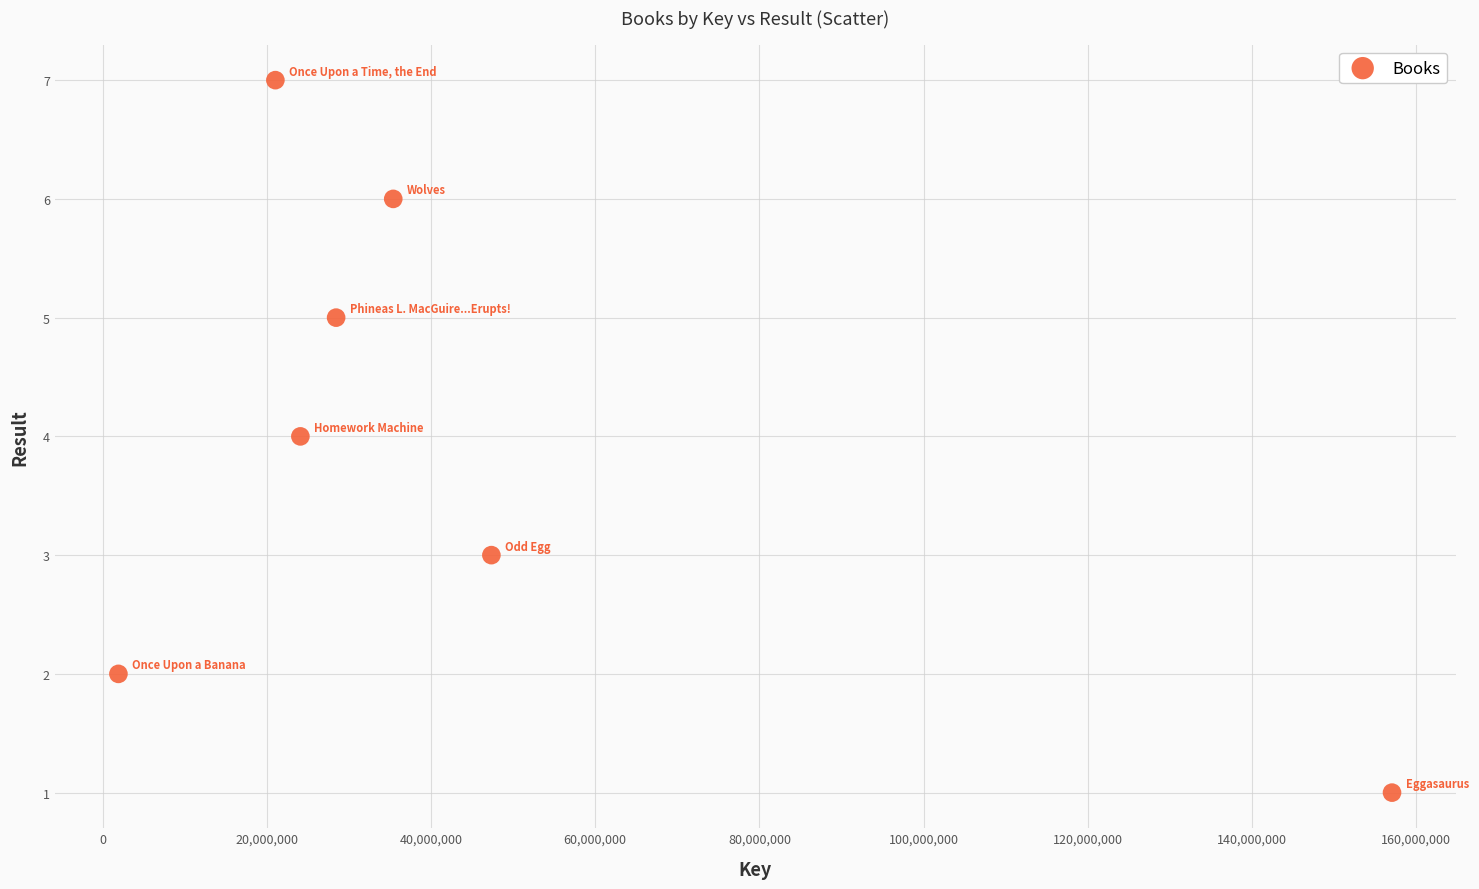

What is the range of X values (max minus min)?

155162119